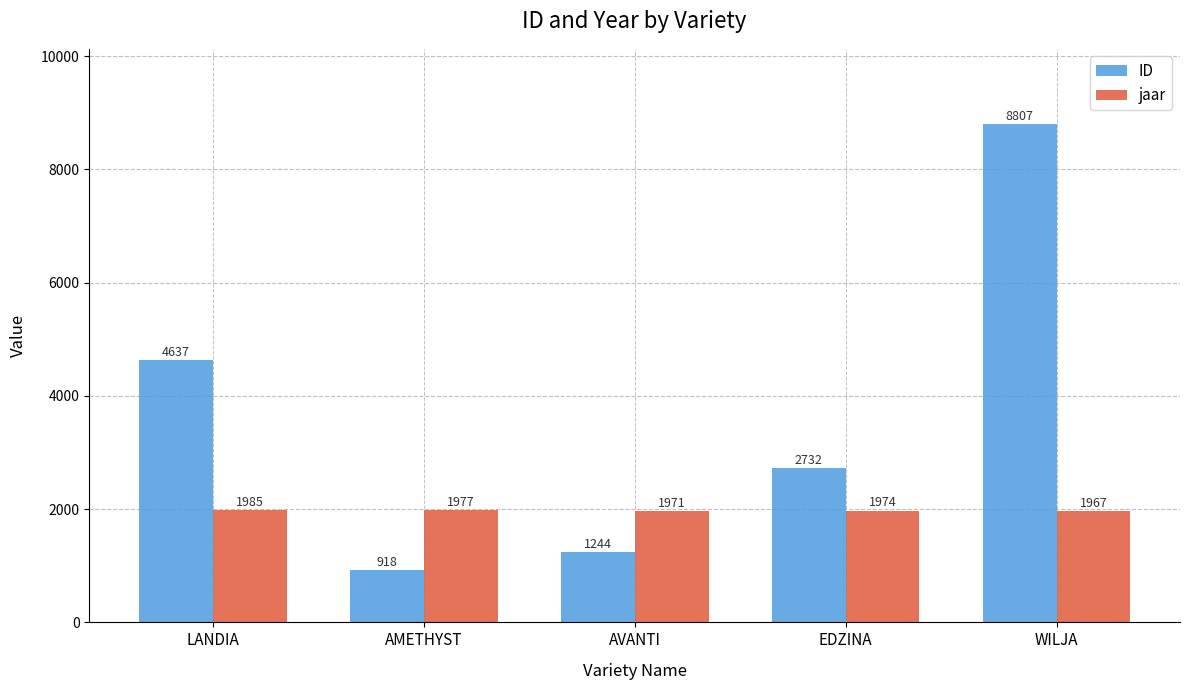

What is the value of the jaar bar at the 4th from the left?

1974